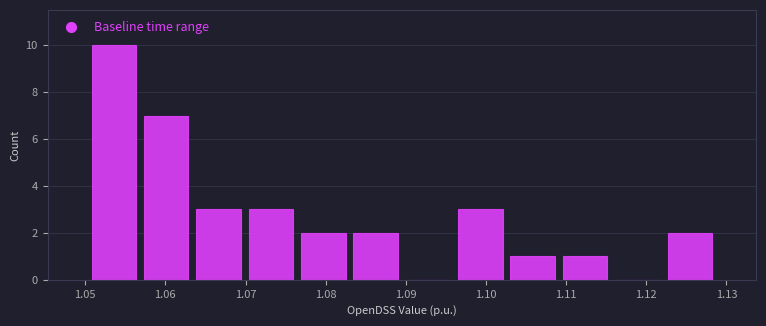

What is the height of the bar covering 1.076 to 1.083 on the x-axis? Neither the bar edges nor the heights are printed on the chart, so give them approximately, as read against the axes.

2